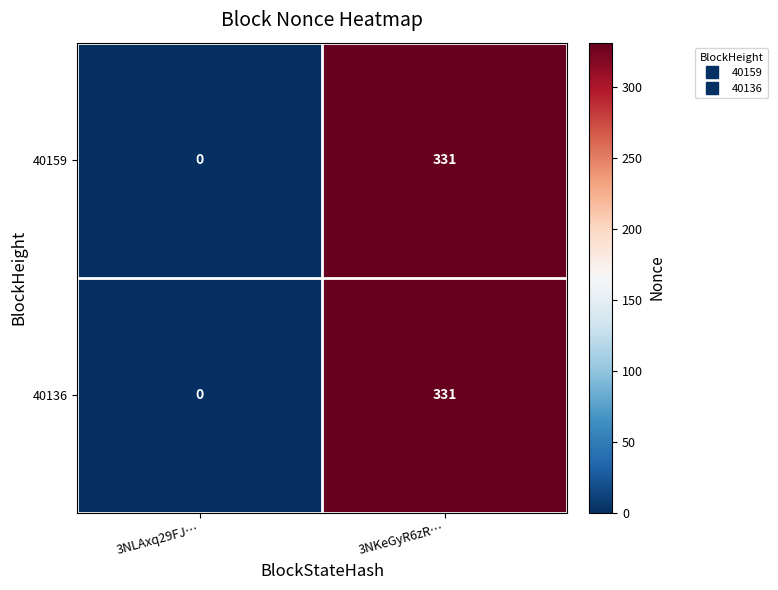

Is it true that 40136 equals 0 at 3NLAxq29FJ…?

True